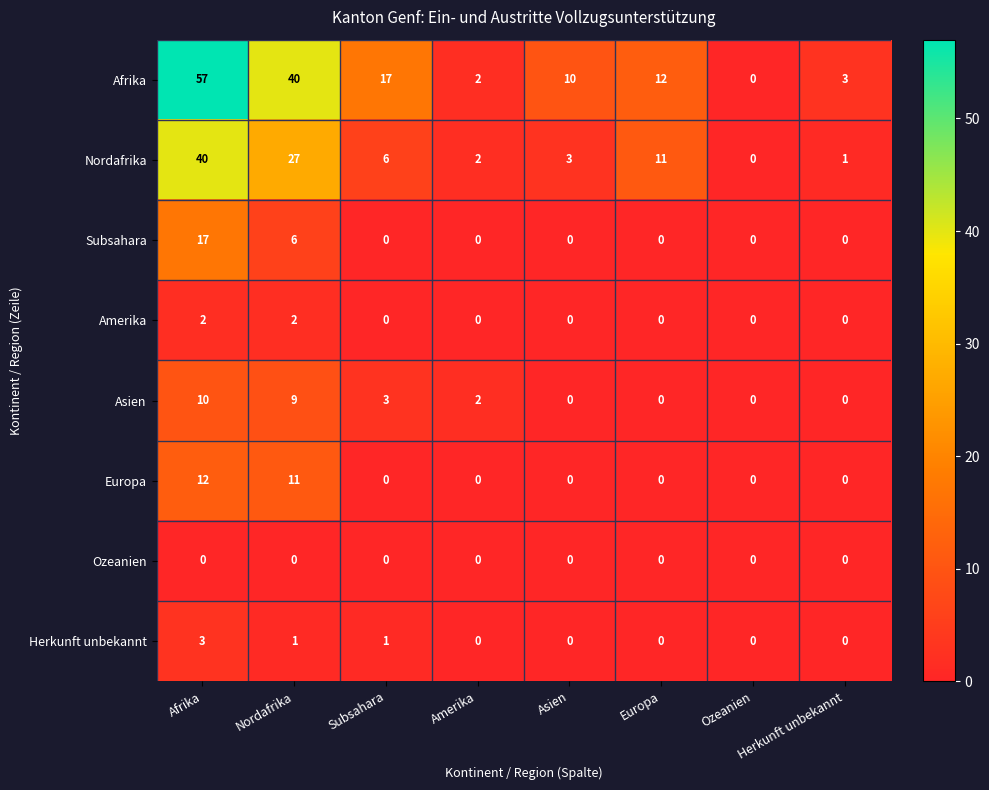

Is it true that Amerika equals 1 at Amerika?

False